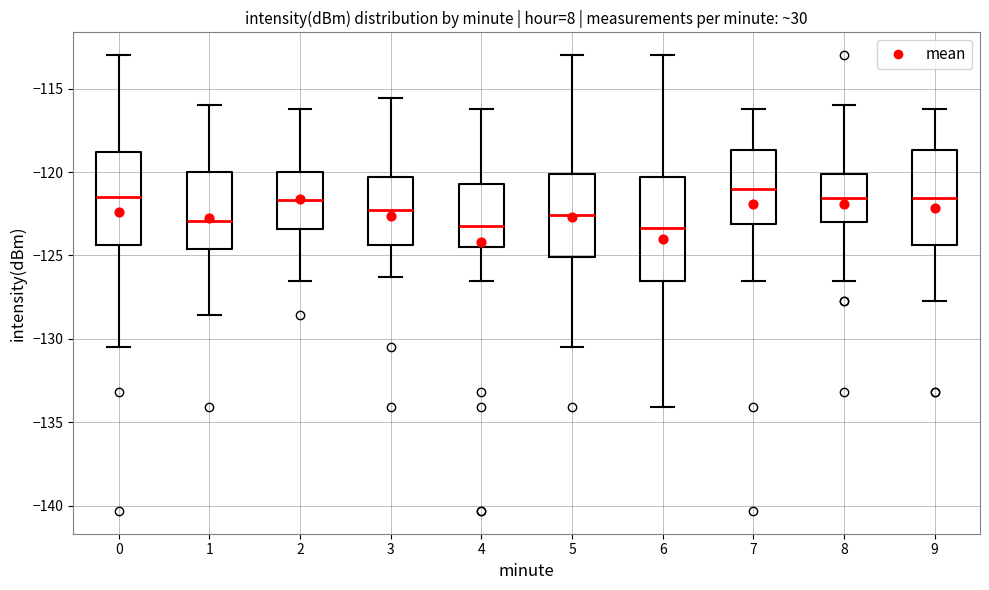

Where does the lower whisker of the box at x = 8 end on the y-axis? The values are not printed on the chart, so give them approximately, as read against the axis.

-126.5